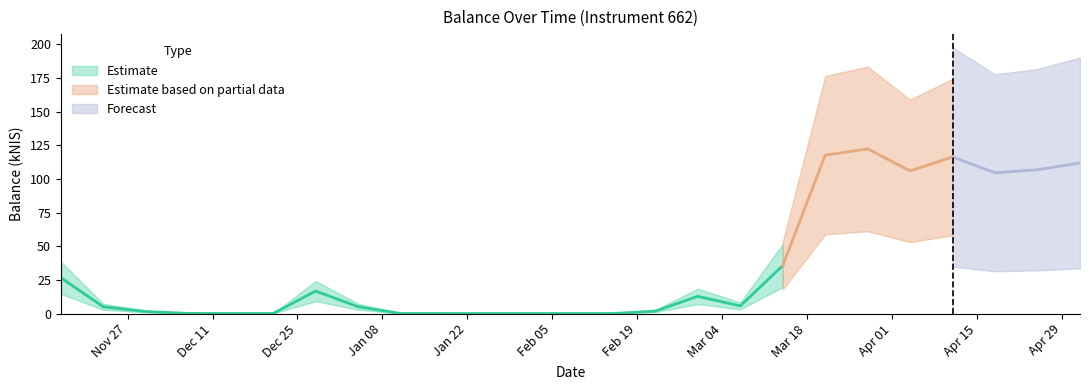

Where is the first local minimum?

2023-12-14